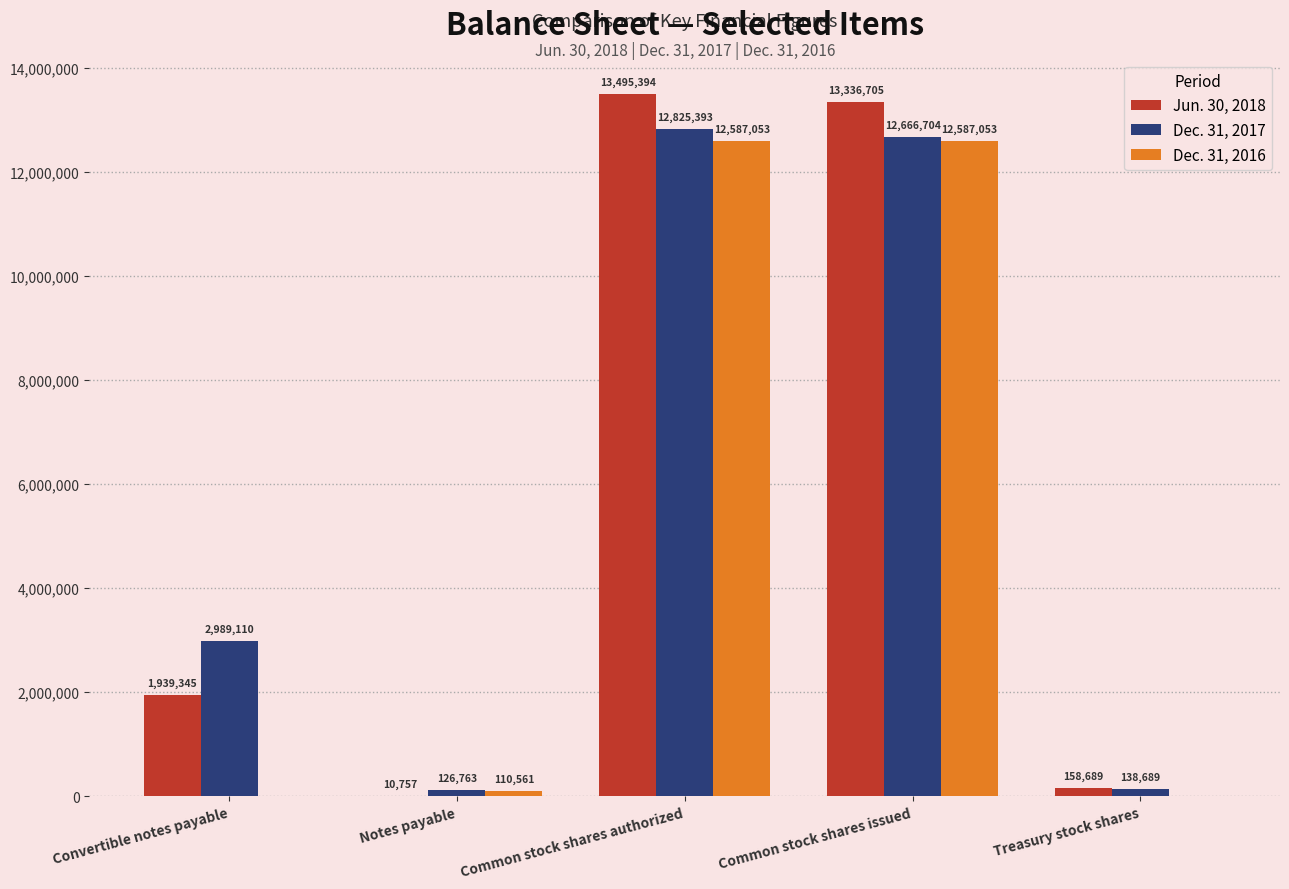

Which series has the largest total across all categories?

Jun. 30, 2018